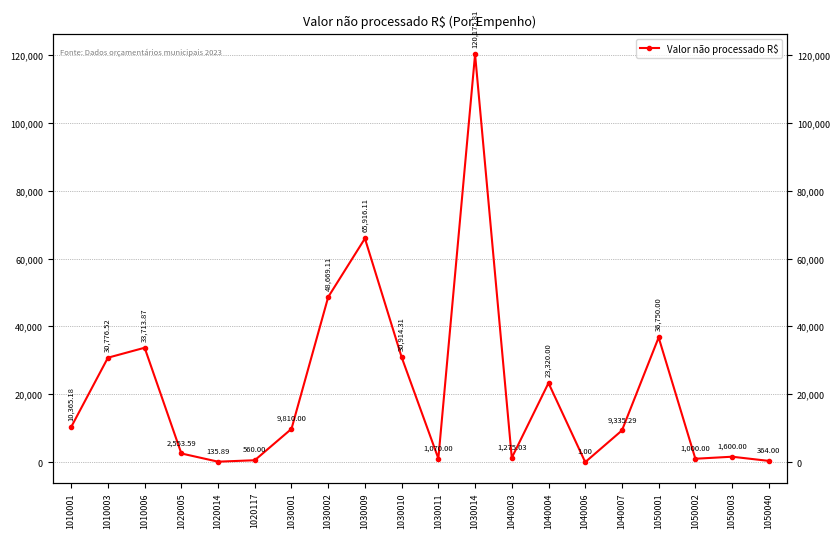

Count the number of values greater than 9810.

9